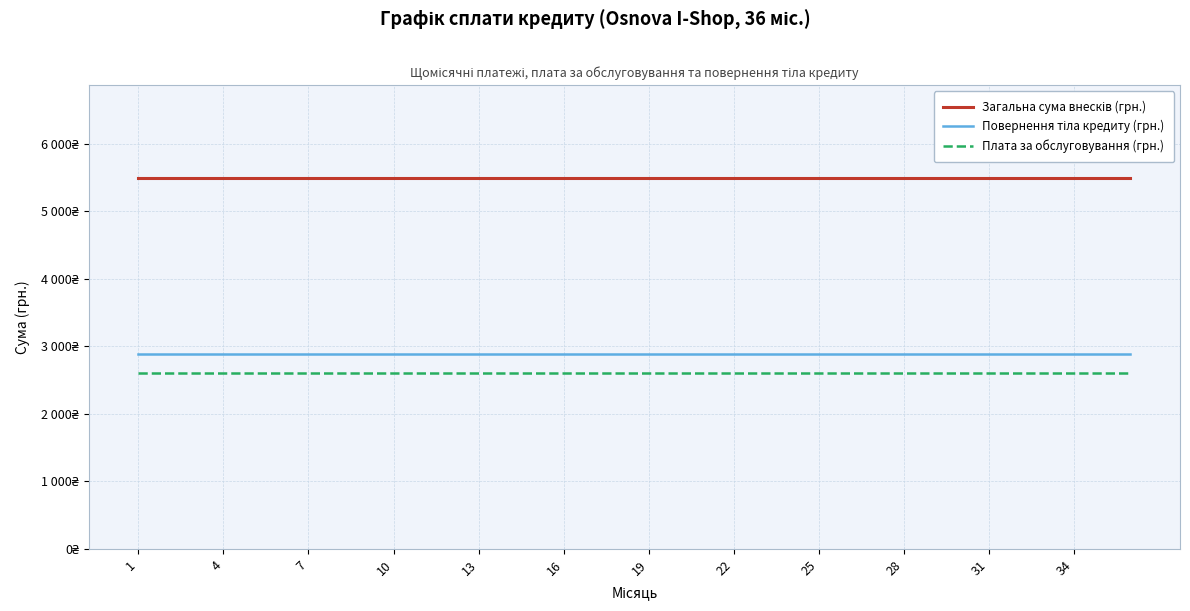

Reading right to left, transcribe all the data shown in this chart.

Загальна сума внесків (грн.): 5489.7	5489.7	5489.7	5489.7	5489.7	5489.7	5489.7	5489.7	5489.7	5489.7	5489.7	5489.7	5489.7	5489.7	5489.7	5489.7	5489.7	5489.7	5489.7	5489.7	5489.7	5489.7	5489.7	5489.7	5489.7	5489.7	5489.7	5489.7	5489.7	5489.7	5489.7	5489.7	5489.7	5489.7	5489.7	5489.7
Повернення тіла кредиту (грн.): 2888.9	2888.9	2888.9	2888.9	2888.9	2888.9	2888.9	2888.9	2888.9	2888.9	2888.9	2888.9	2888.9	2888.9	2888.9	2888.9	2888.9	2888.9	2888.9	2888.9	2888.9	2888.9	2888.9	2888.9	2888.9	2888.9	2888.9	2888.9	2888.9	2888.9	2888.9	2888.9	2888.9	2888.9	2888.9	2888.9
Плата за обслуговування (грн.): 2600.0	2600.0	2600.0	2600.0	2600.0	2600.0	2600.0	2600.0	2600.0	2600.0	2600.0	2600.0	2600.0	2600.0	2600.0	2600.0	2600.0	2600.0	2600.0	2600.0	2600.0	2600.0	2600.0	2600.0	2600.0	2600.0	2600.0	2600.0	2600.0	2600.0	2600.0	2600.0	2600.0	2600.0	2600.0	2600.0